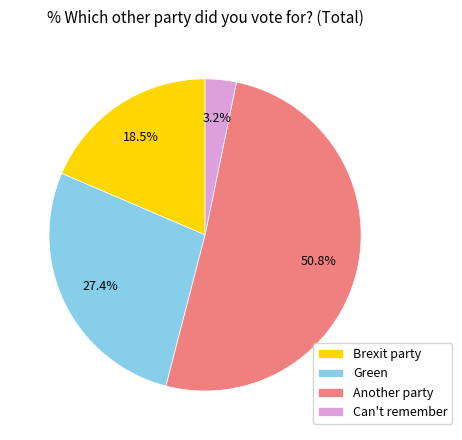

Which has a higher value, Green or Brexit party?

Green